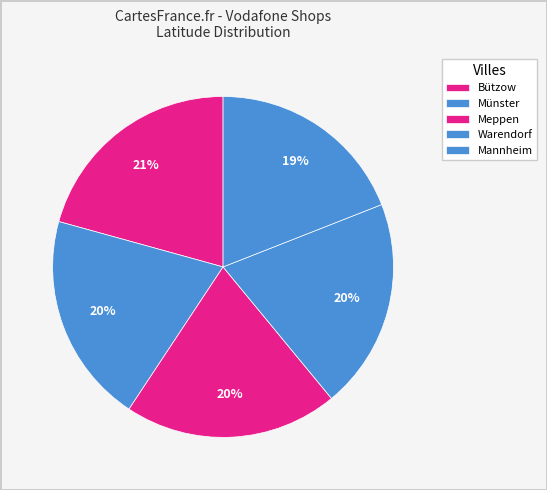

How many slices are in this pie chart?

5